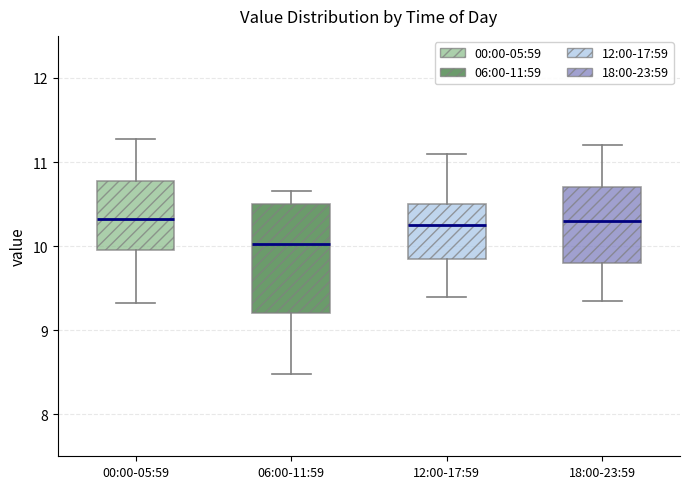

Which box is the tallest, from its lower edge to its upper edge?

06:00-11:59